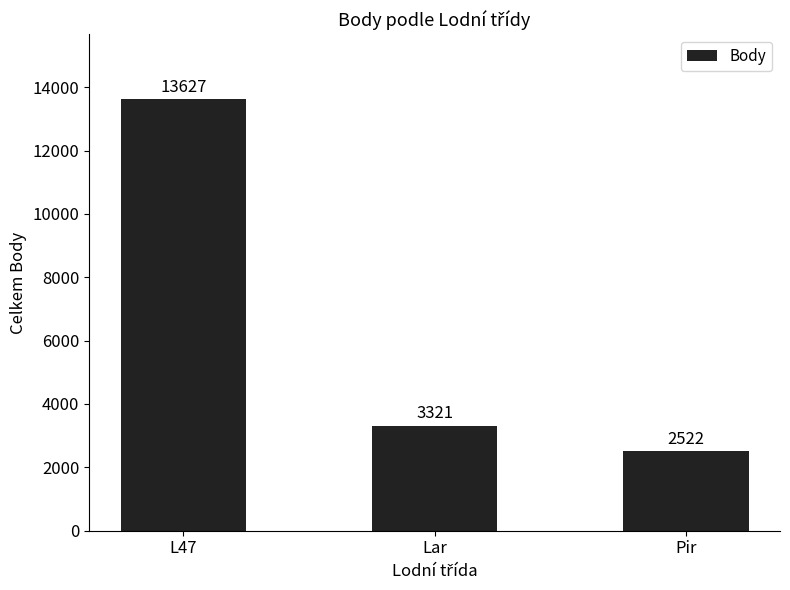

Reading left to right, list all the values displayed in this chart.

L47=13627	Lar=3321	Pir=2522